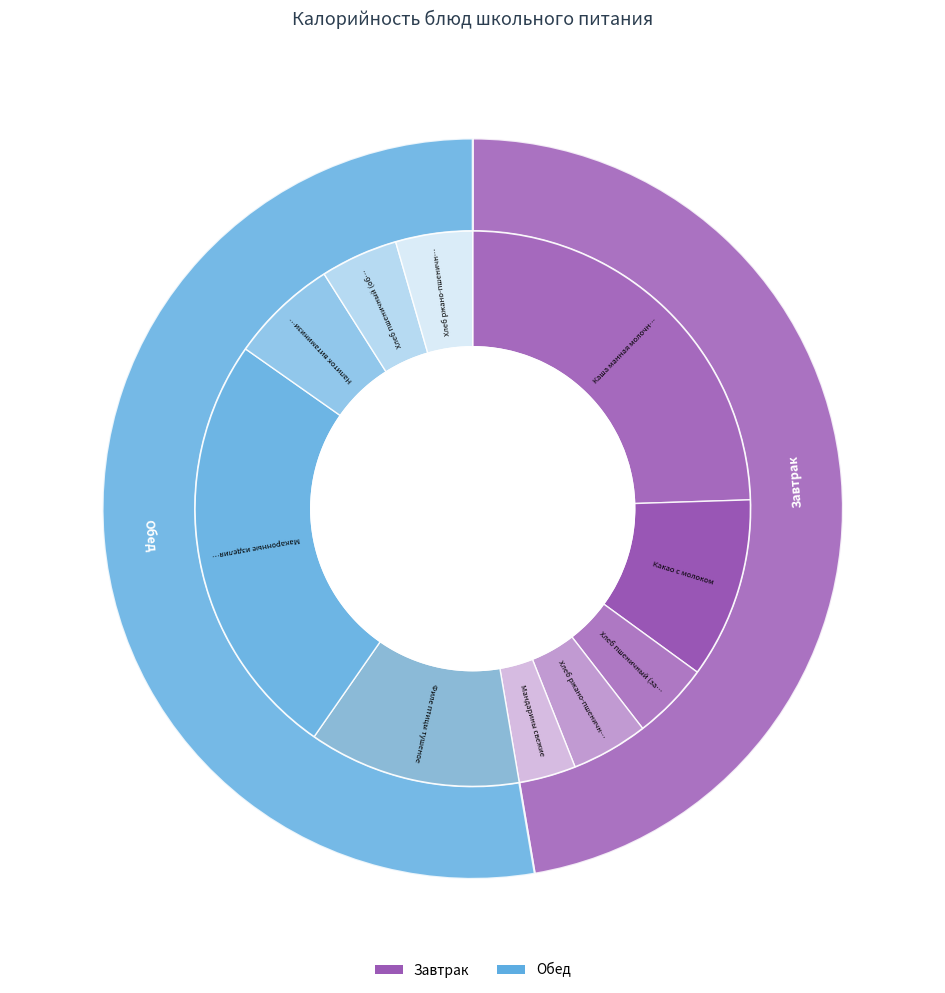

Do Хлеб ржано-пшеничный (обед) and Каша манная молочная жидкая с маслом together represent more than half of the pie?

No